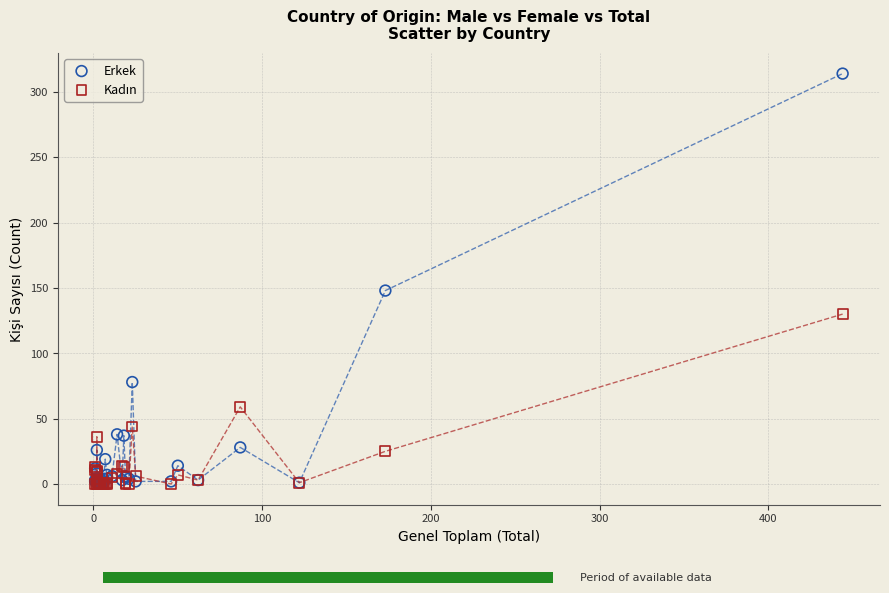

Which series has the largest Y range (max minus min)?

Erkek